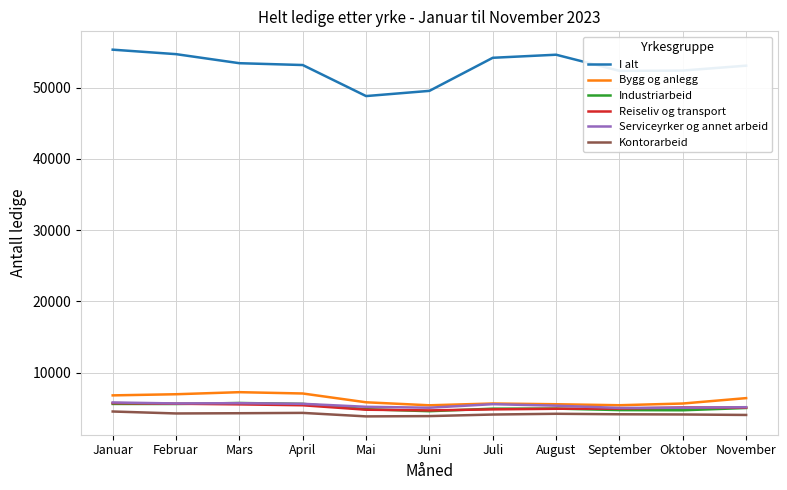

Is it true that Kontorarbeid equals 6764 at September?

False